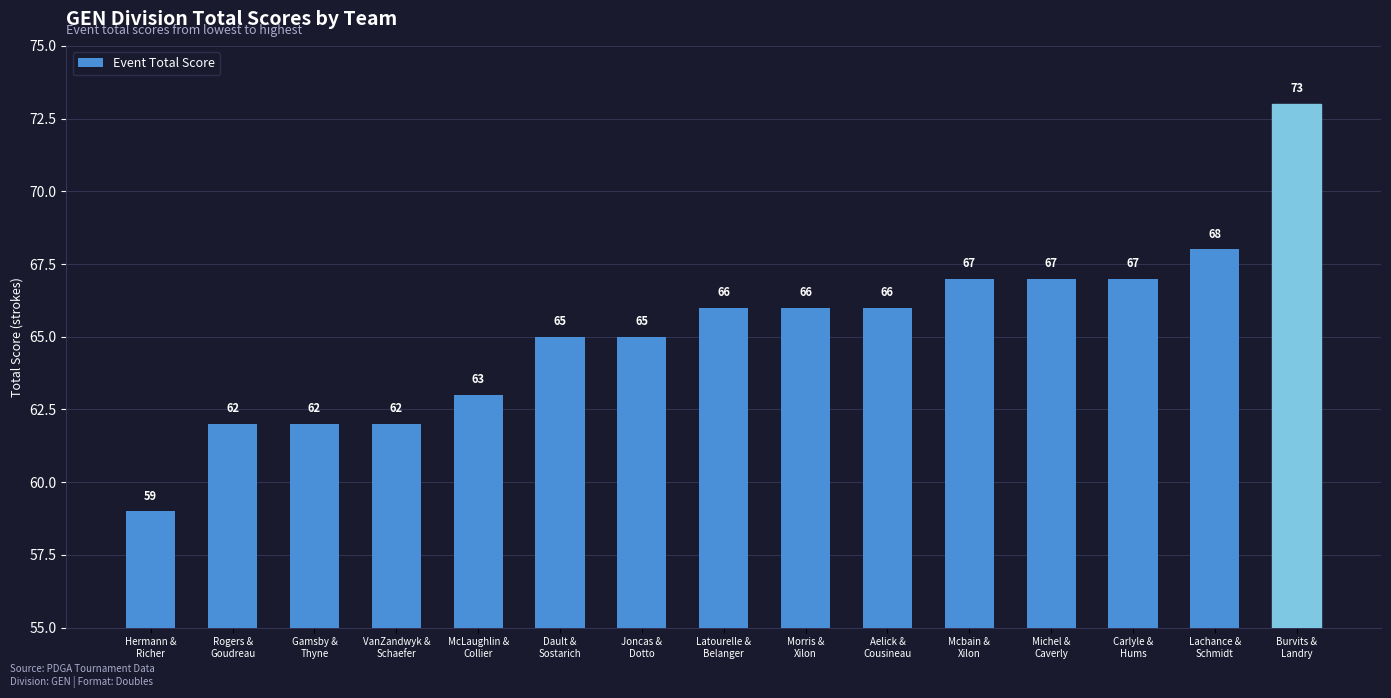

What is the ratio of the value at Lachance &
Schmidt to the value at Rogers &
Goudreau?

1.1